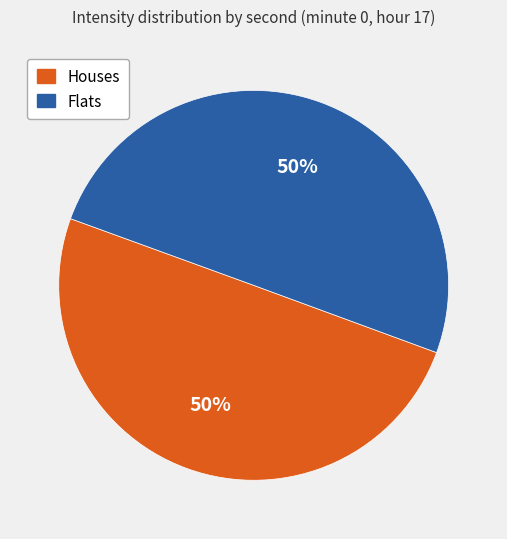

What is the ratio of the value at Houses to the value at Flats?

1.0